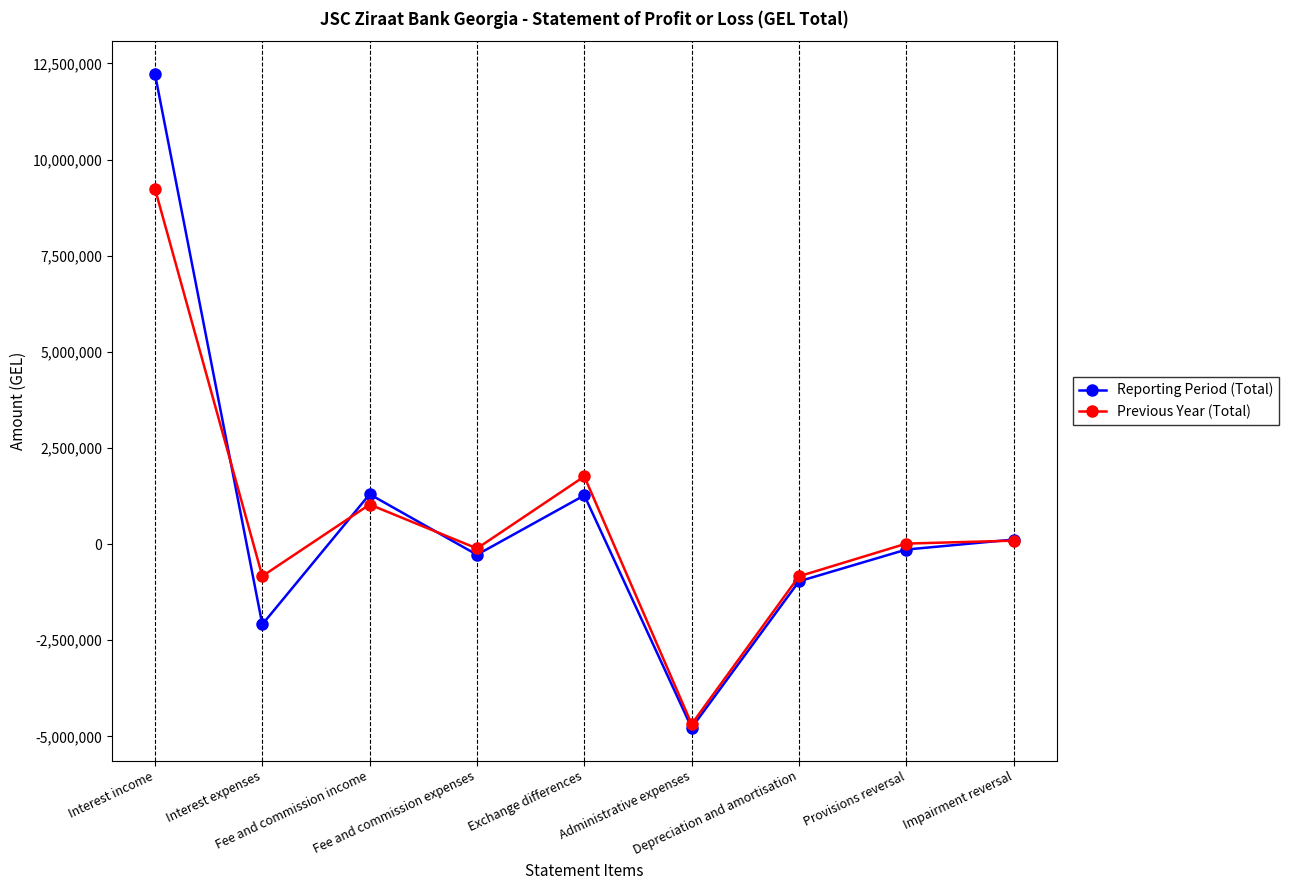

Between Depreciation and amortisation and Impairment reversal, which series saw the biggest shift?

Reporting Period (Total)